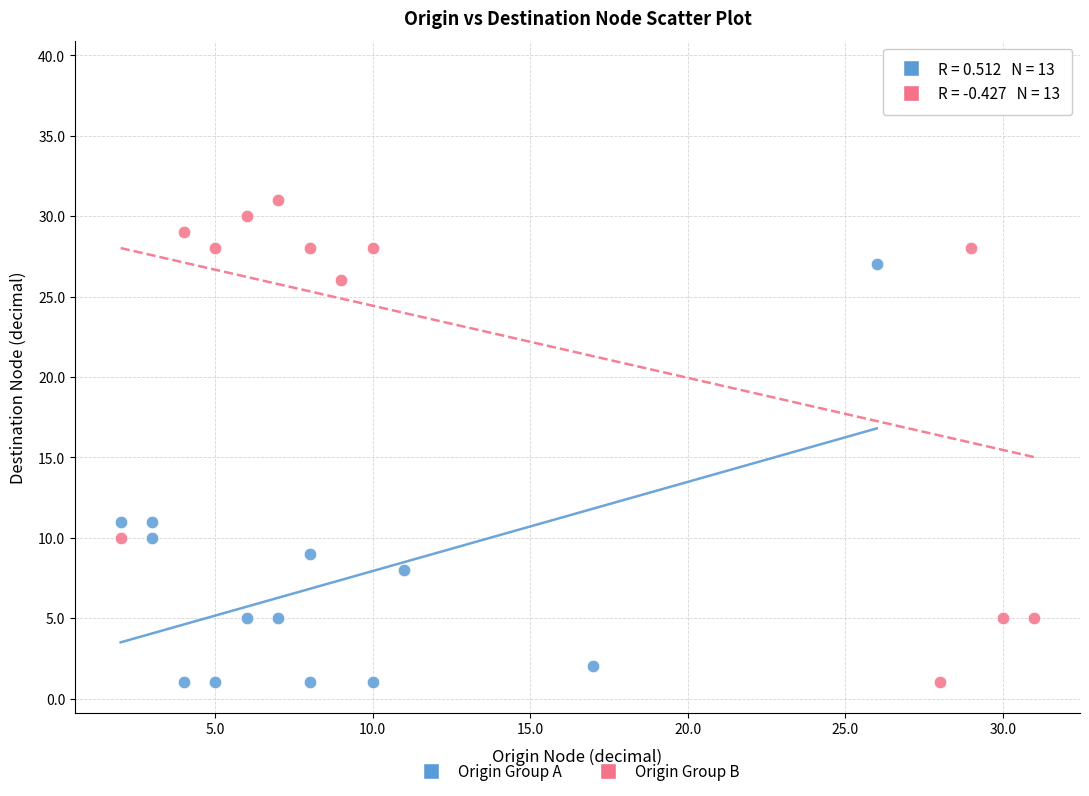

Which series has the largest Y range (max minus min)?

Origin Group B